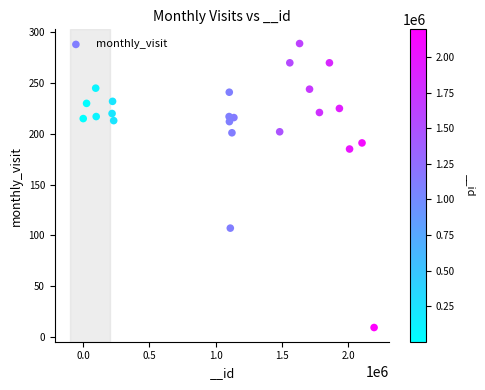

What is the range of Y values (max minus min)?

280